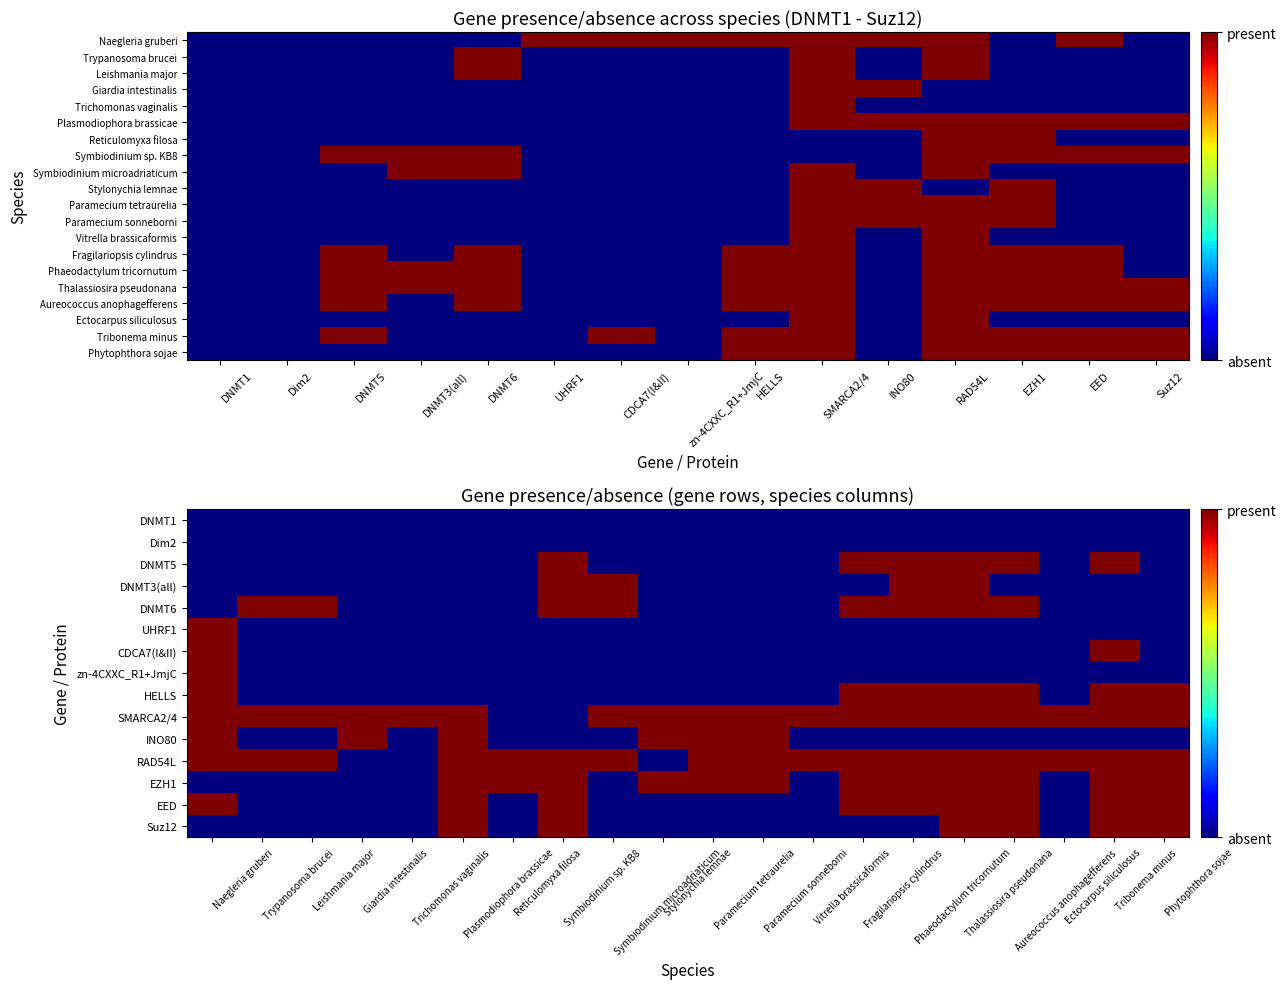

List the series in order of their peak value, lowest first.

Naegleria gruberi, Trypanosoma brucei, Leishmania major, Giardia intestinalis, Trichomonas vaginalis, Plasmodiophora brassicae, Reticulomyxa filosa, Symbiodinium sp. KB8, Symbiodinium microadriaticum, Stylonychia lemnae, Paramecium tetraurelia, Paramecium sonneborni, Vitrella brassicaformis, Fragilariopsis cylindrus, Phaeodactylum tricornutum, Thalassiosira pseudonana, Aureococcus anophagefferens, Ectocarpus siliculosus, Tribonema minus, Phytophthora sojae